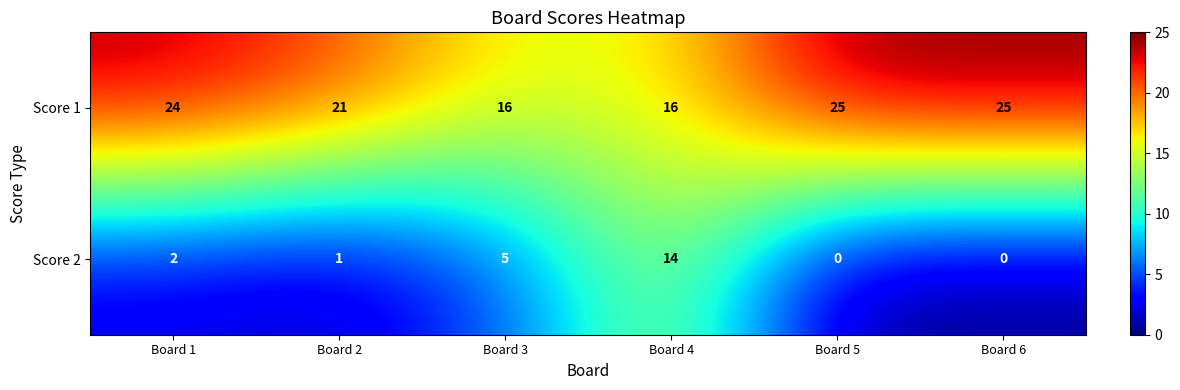

Where is Score 1 nearest to the value 20?

Board 2